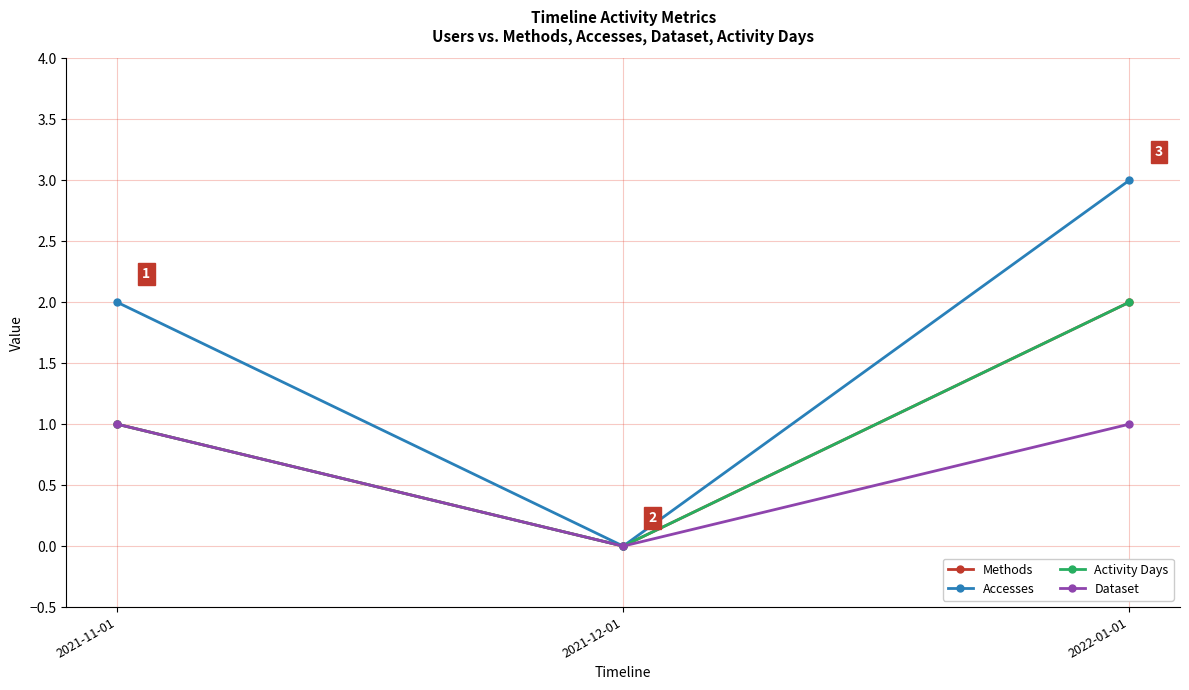

What is the label of the 2nd point from the left?

2021-12-01